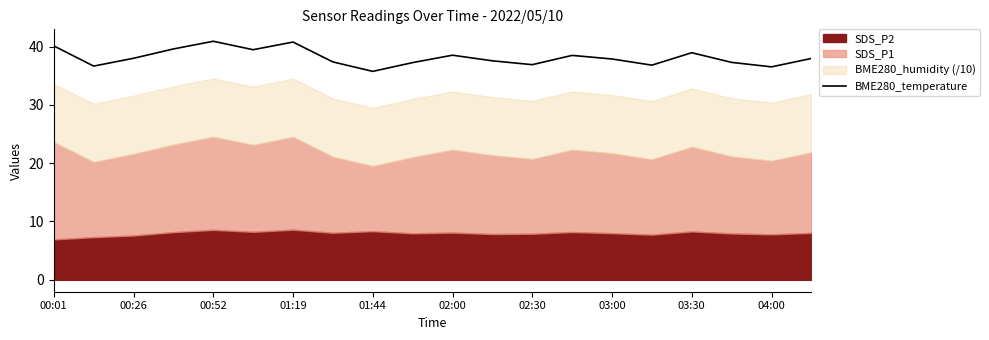

Reading left to right, extract all data points from this chart.

40.1	36.7	38.0	39.6	40.9	39.5	40.8	37.4	35.8	37.3	38.5	37.6	36.9	38.5	37.9	36.8	38.9	37.3	36.5	38.0